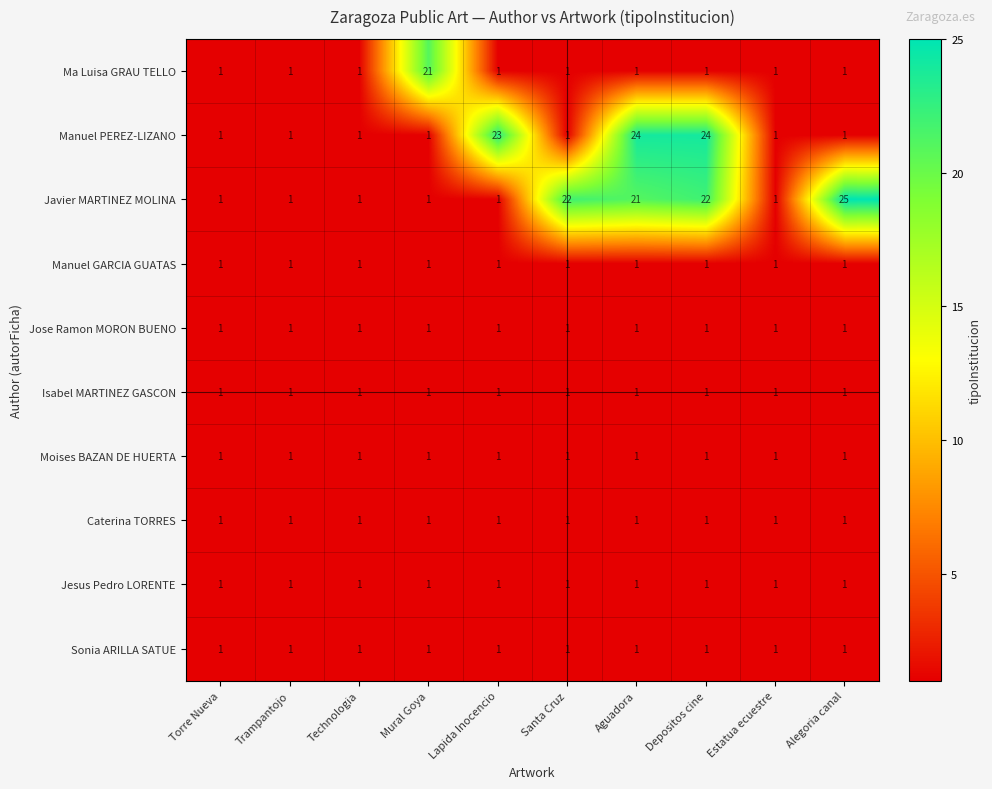

What is the smallest value displayed?

1